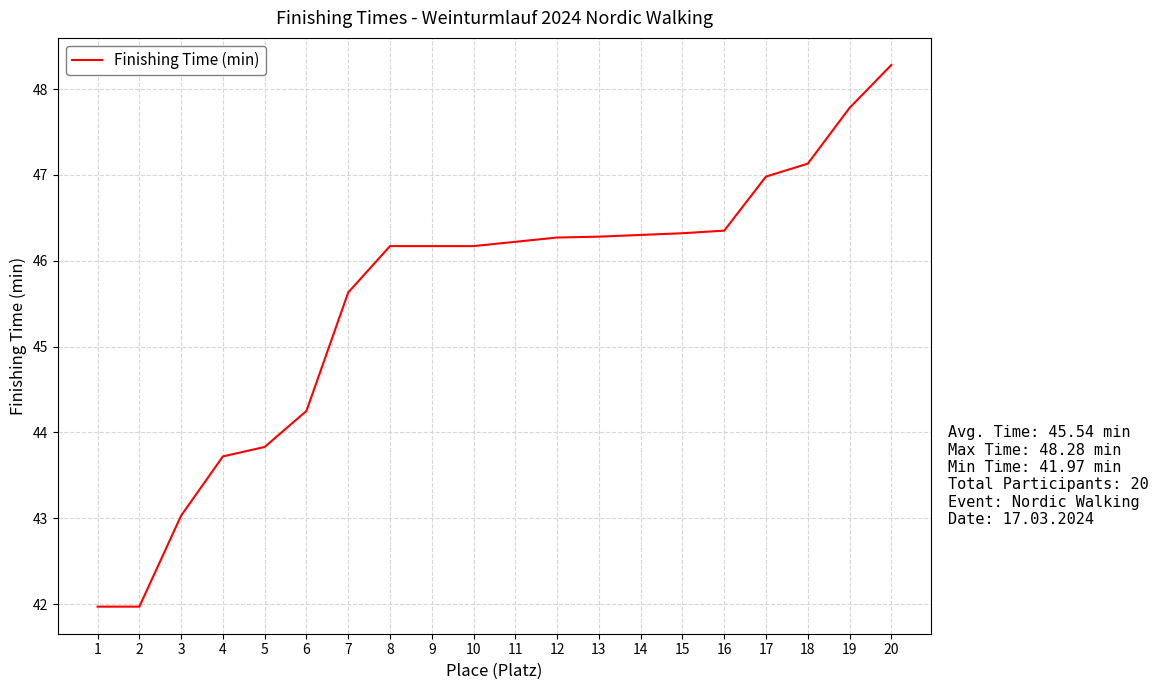

Between 6 and 20, which is larger?

20